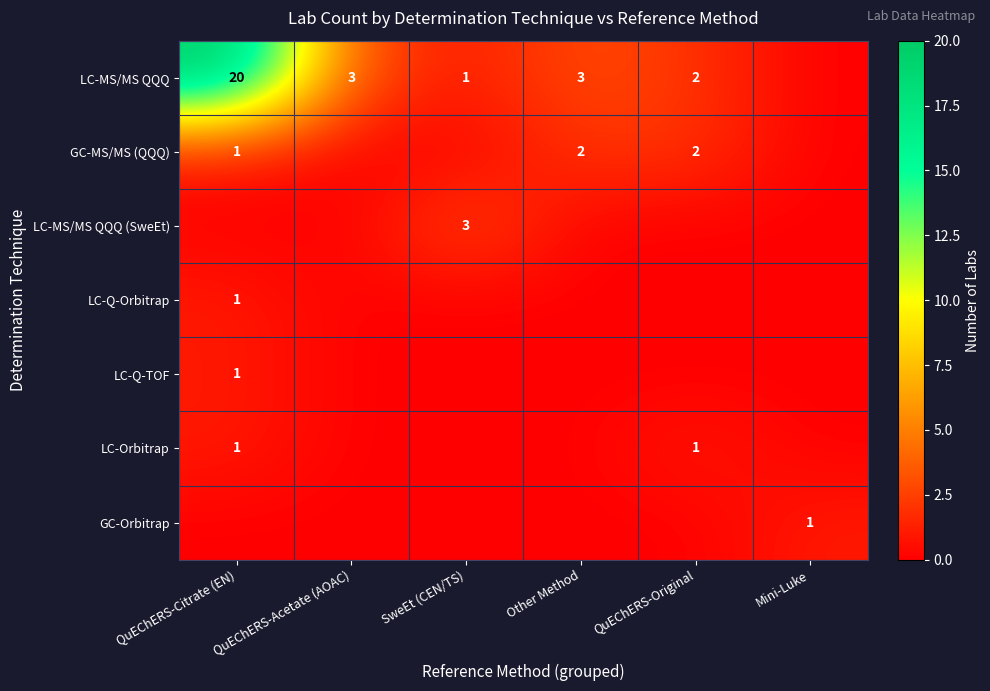

True or false: GC-MS/MS (QQQ) has a value of 2 at QuEChERS-Original.

True